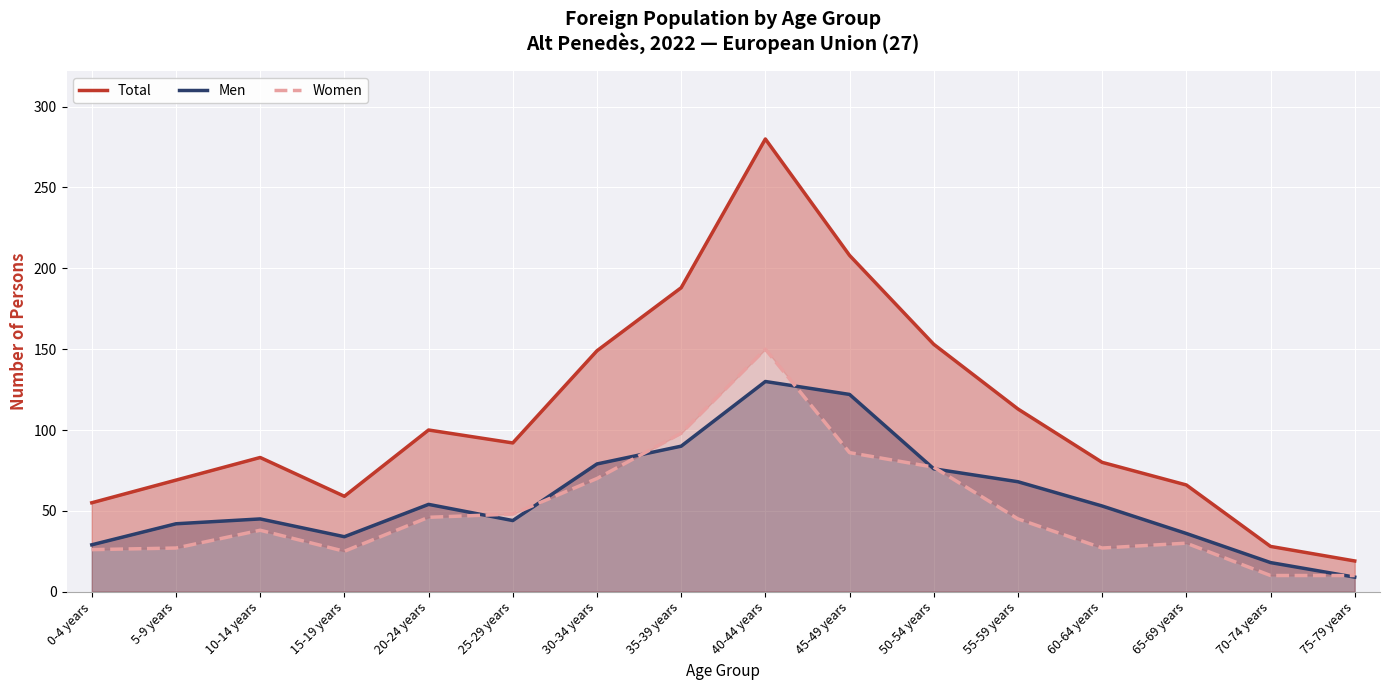

What are all the series names shown in the legend?

Total, Men, Women